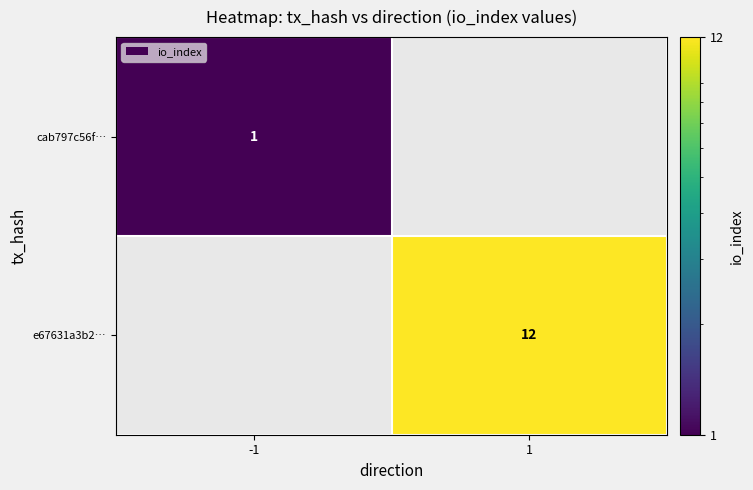

At which category does the chart reach its peak across all series?

1